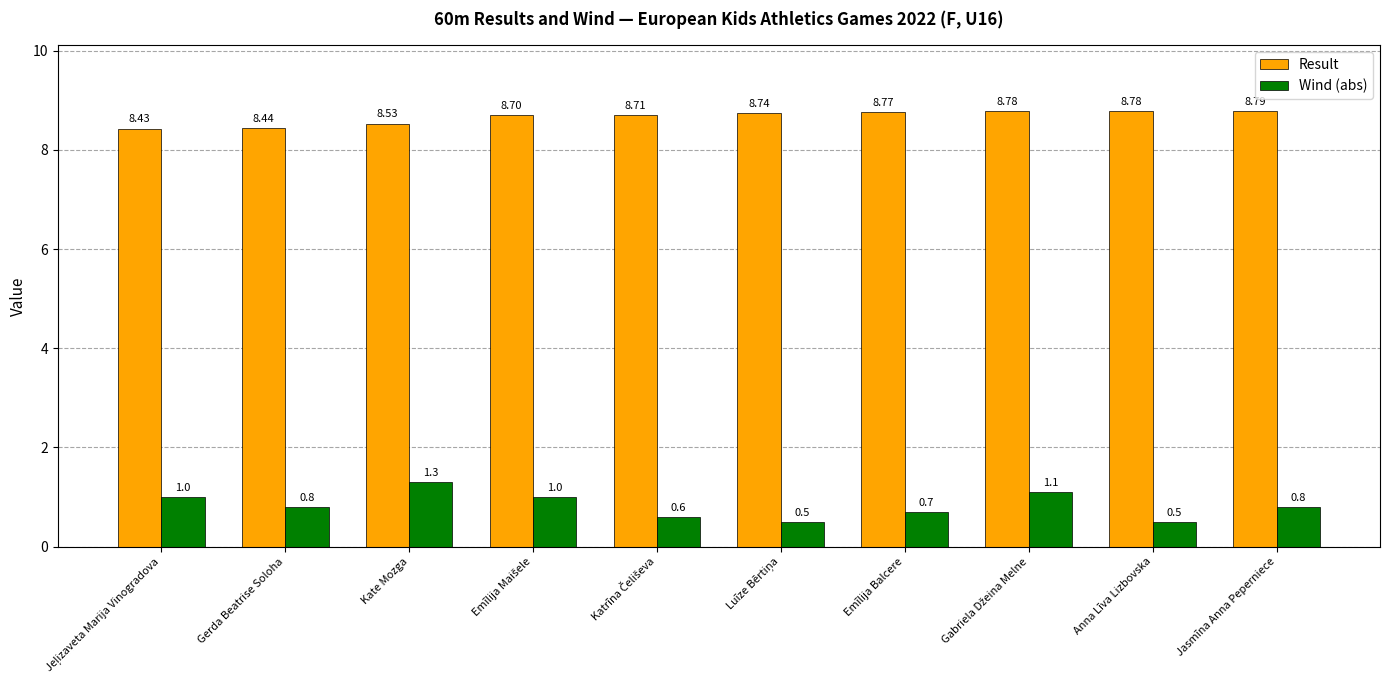

How many groups of bars are there?

10